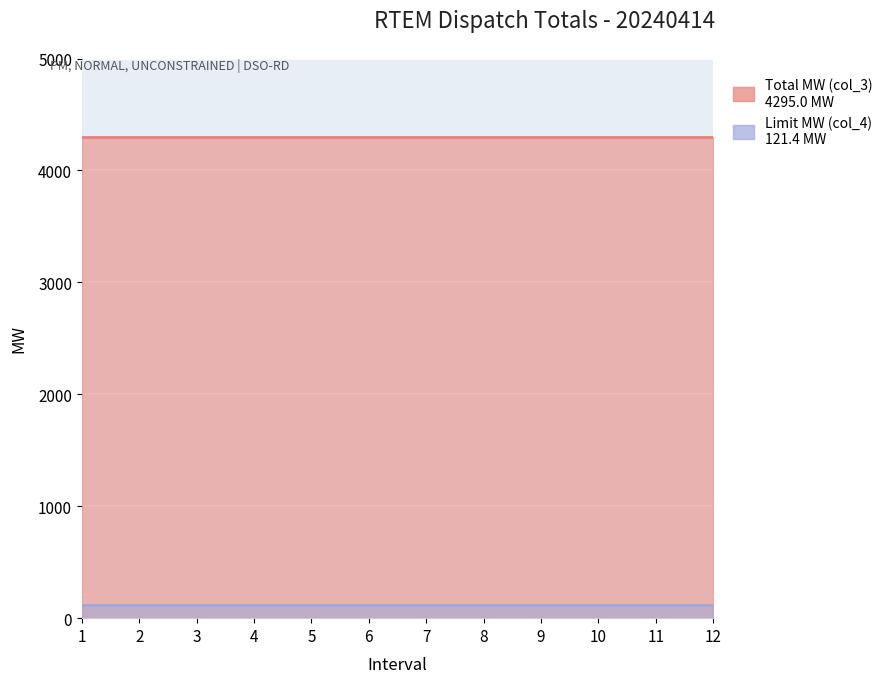

What is the sum of all Limit MW (col_4) values?

1456.8